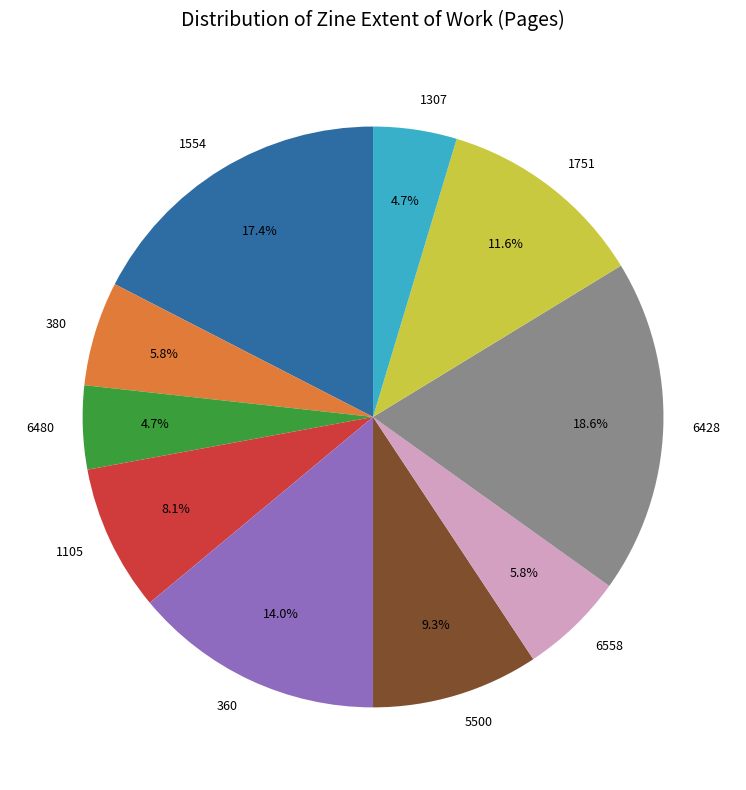

How many slices are in this pie chart?

10